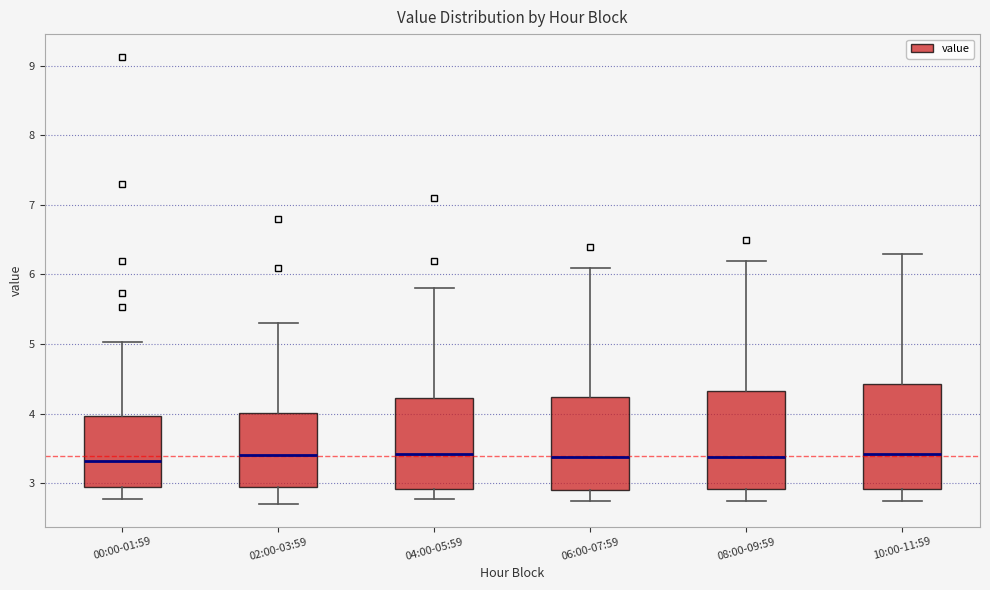

Reading left to right, read every box against the y-axis: the position of its median line, the range the box covers, and the ends of its whiskers. The values are not printed on the chart, so give them approximately, as read against the axis.

00:00-01:59: median 3.3, box 2.9 to 4.0, whiskers 2.8 to 5.0
02:00-03:59: median 3.4, box 2.9 to 4.0, whiskers 2.7 to 5.3
04:00-05:59: median 3.4, box 2.9 to 4.2, whiskers 2.8 to 5.8
06:00-07:59: median 3.4, box 2.9 to 4.2, whiskers 2.8 to 6.1
08:00-09:59: median 3.4, box 2.9 to 4.3, whiskers 2.8 to 6.2
10:00-11:59: median 3.4, box 2.9 to 4.4, whiskers 2.8 to 6.3